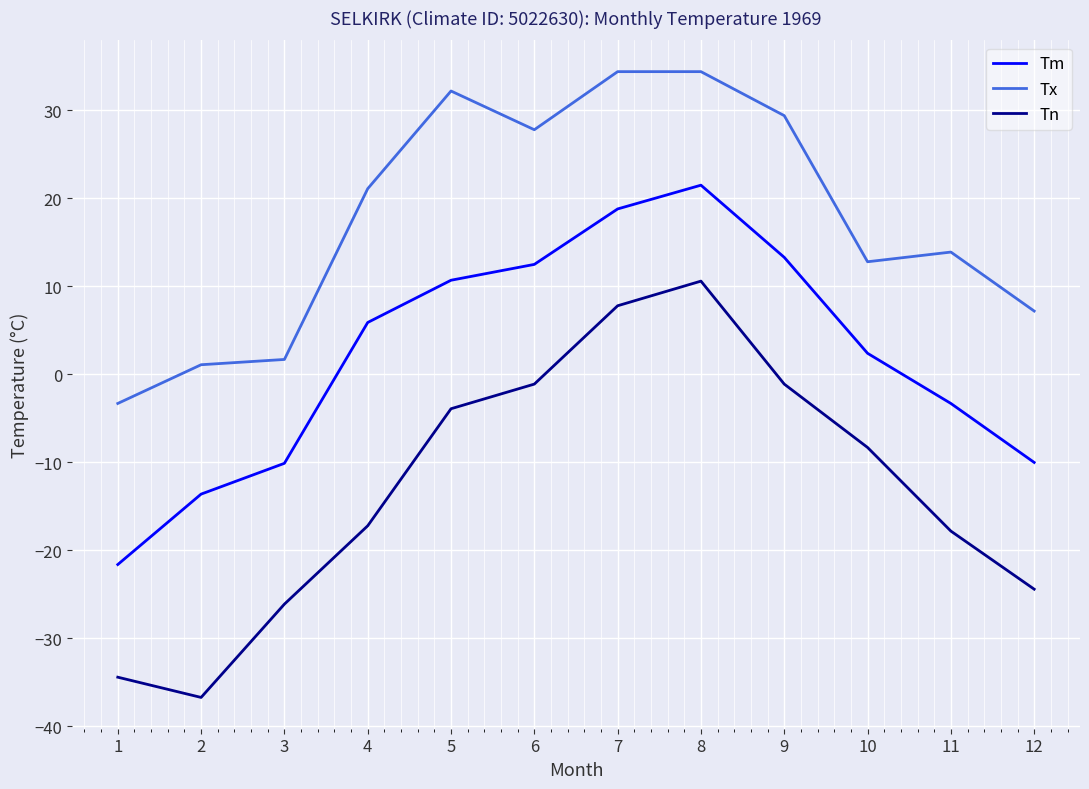

Is the value of Tm at 3 greater than the value of Tn at 11?

Yes